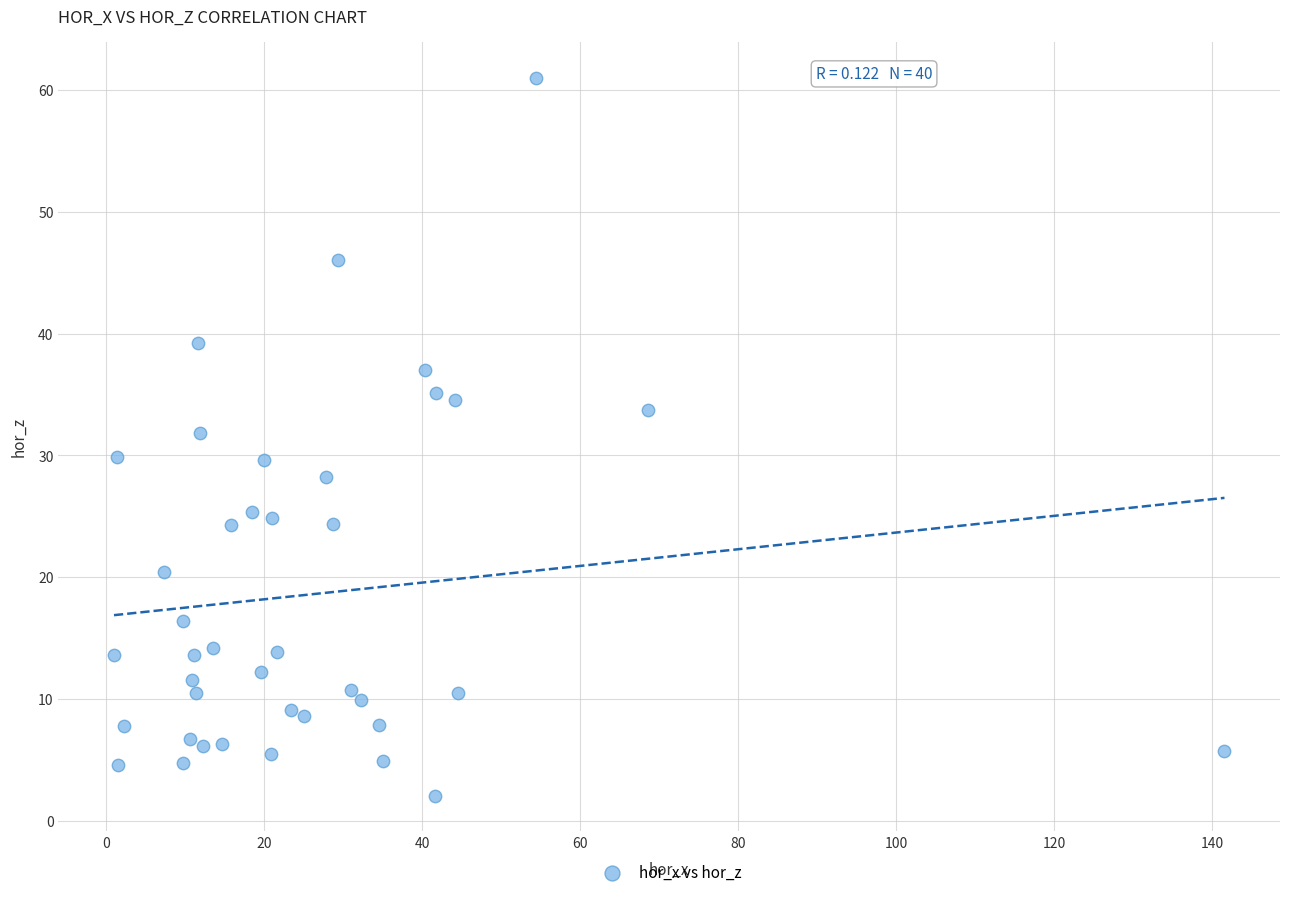

What is the range of X values (max minus min)?

140.5